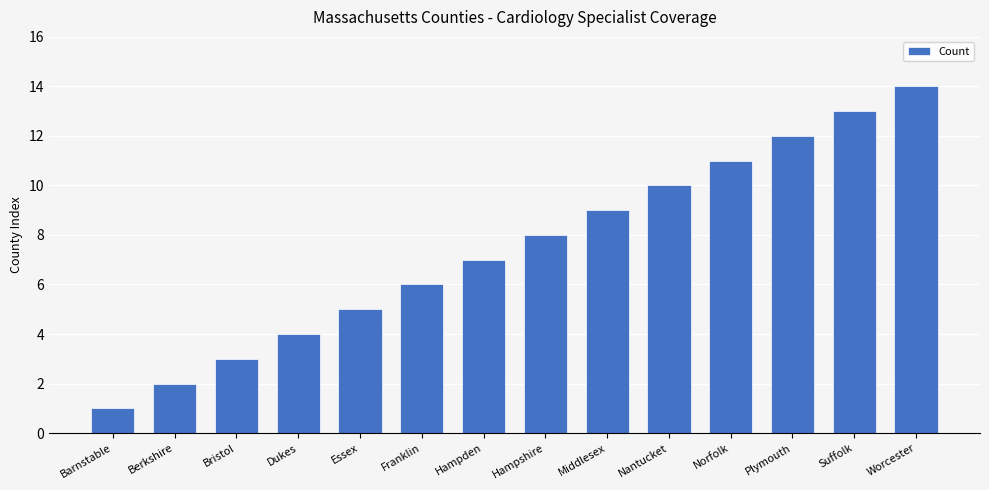

What is the maximum value shown in the chart?

14